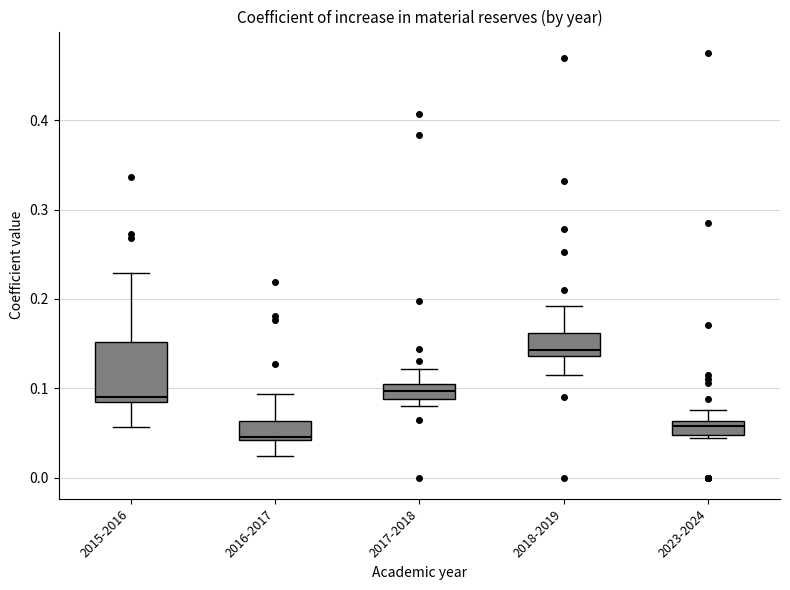

Which box has the highest median line?

2018-2019